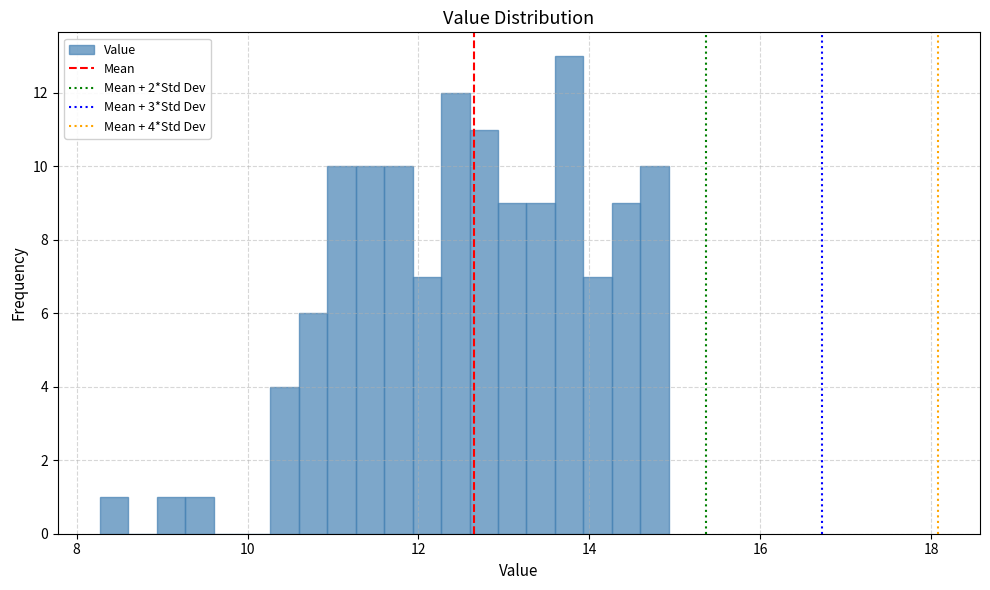

Around what value on the x-axis is the tallest bar? Give the approximate position of its centre, as read against the axis.

13.8